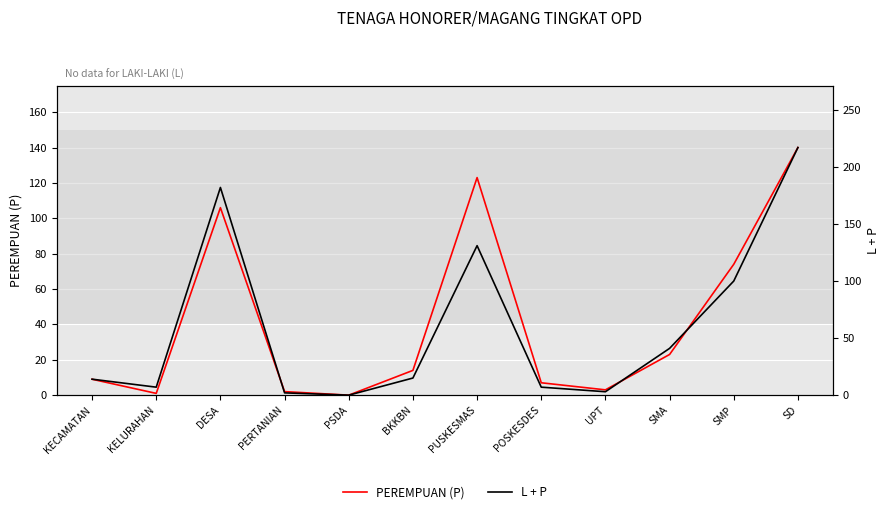

How many data points in L + P are less than 15?

6